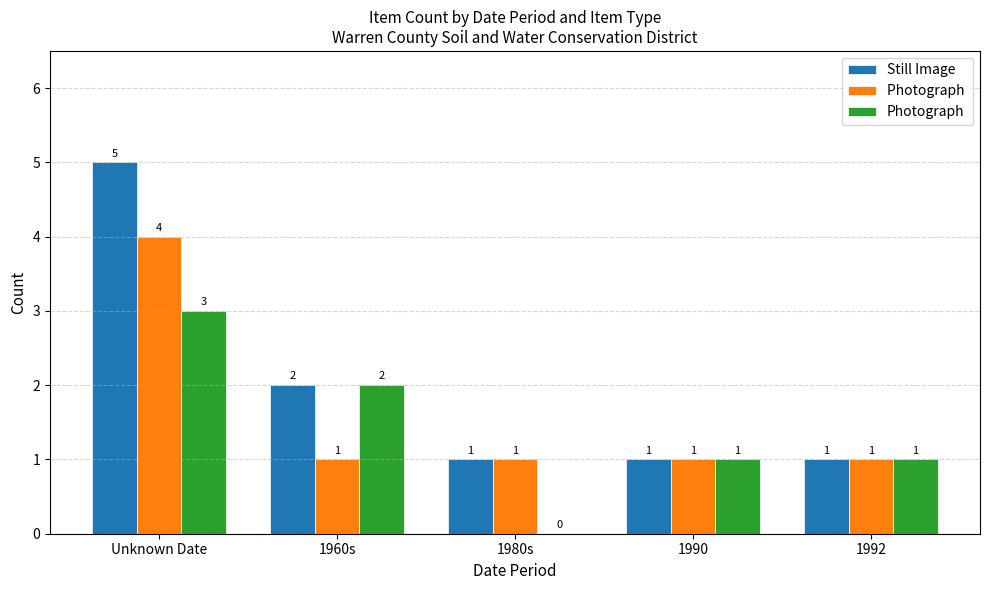

How many distinct data groups are displayed?

3